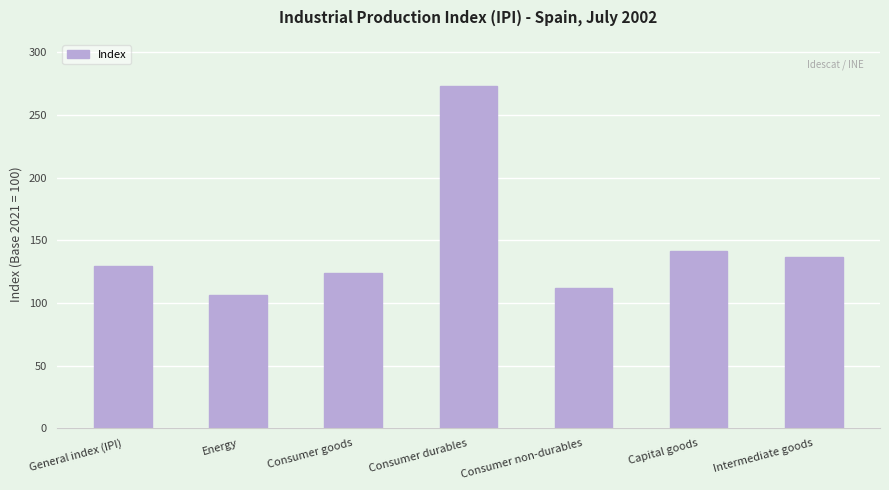

Does the chart contain any negative values?

No